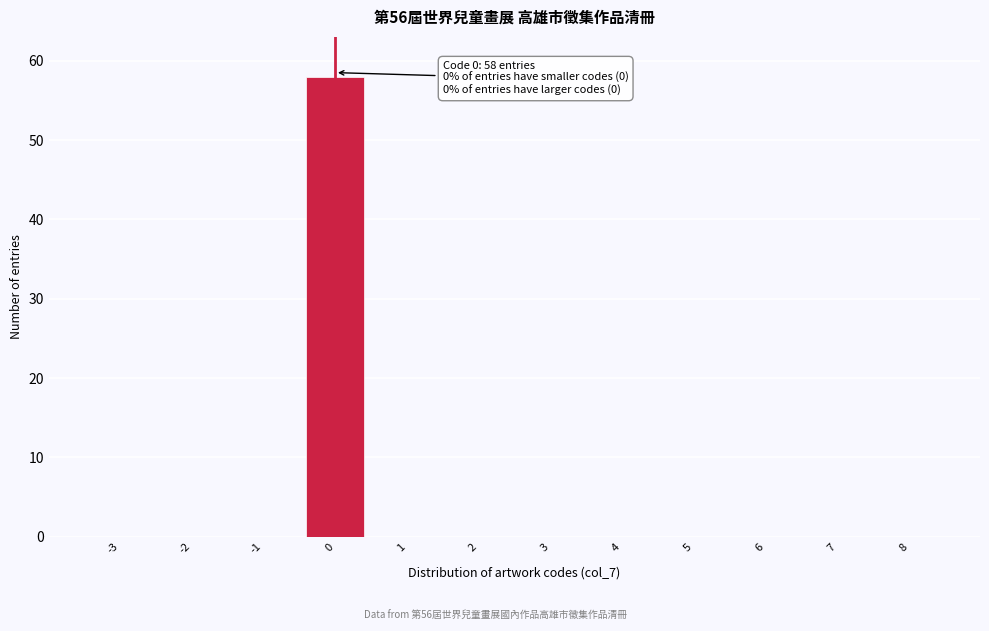

Reading right to left, transcribe all the data shown in this chart.

8=0	7=0	6=0	5=0	4=0	3=0	2=0	1=0	0=58	-1=0	-2=0	-3=0